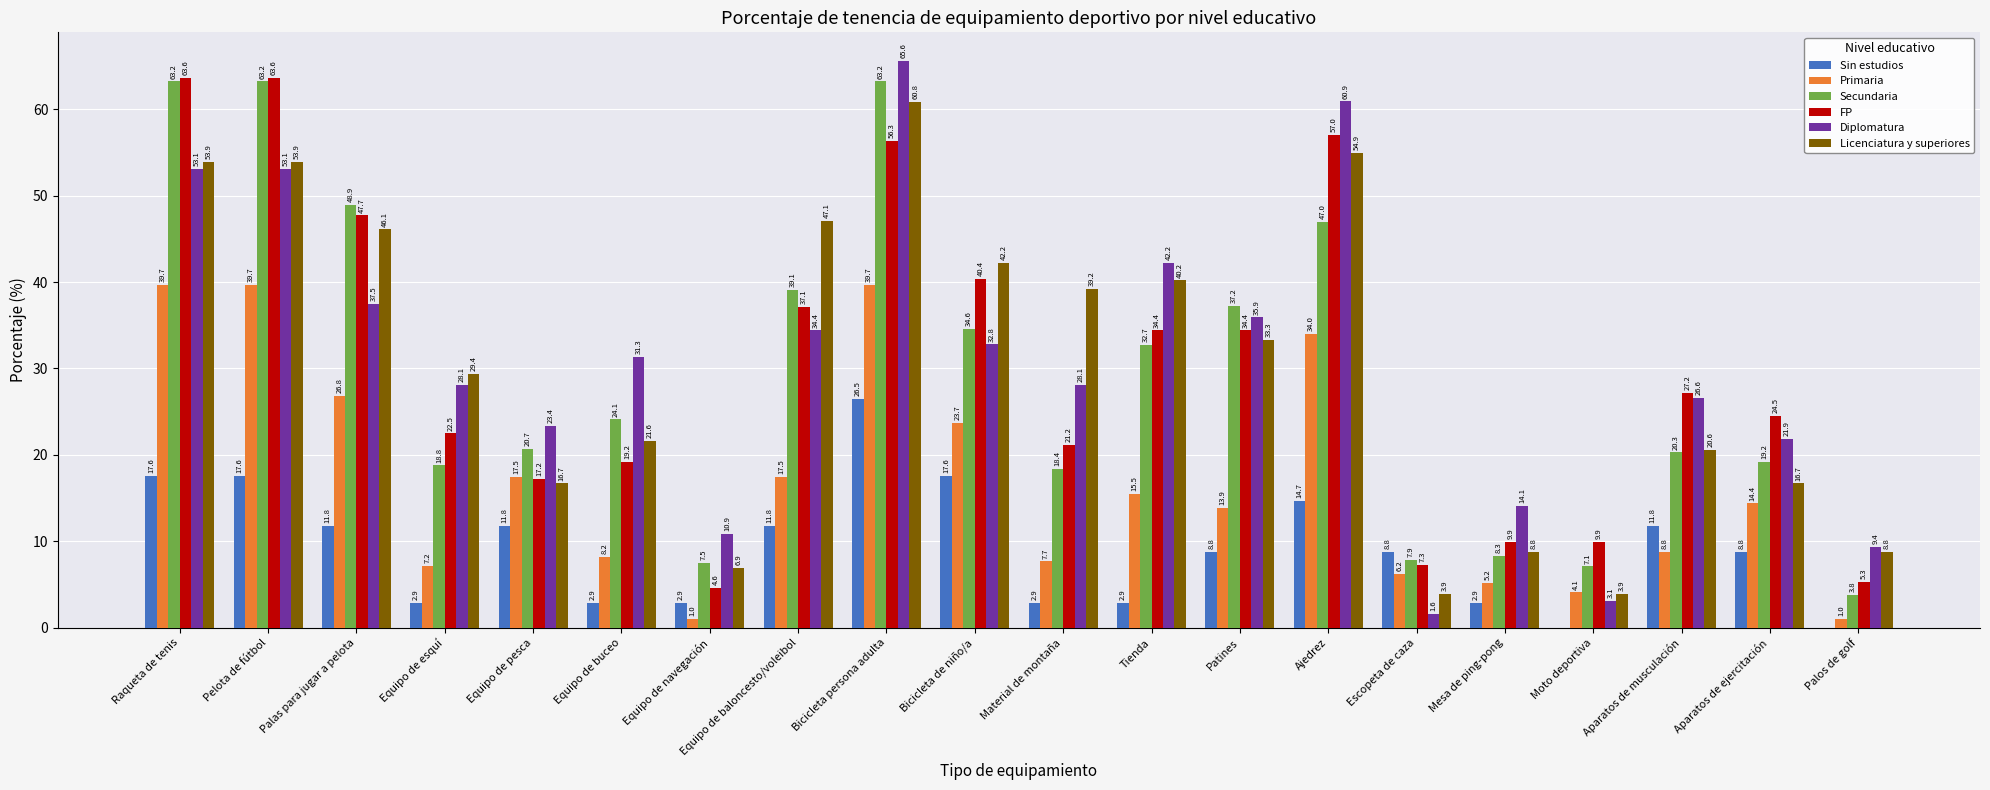

Count the number of categories in the chart.

20